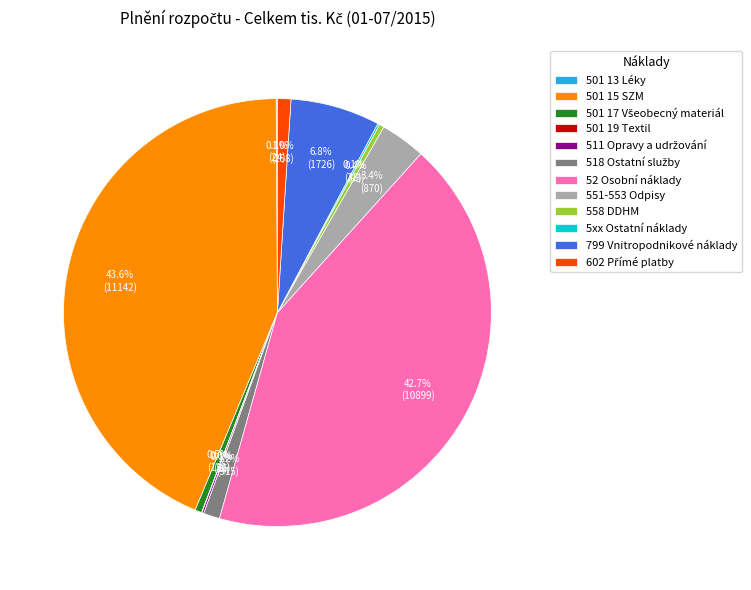

To the nearest percent, what percentage of the pie is 551-553 Odpisy?

3%